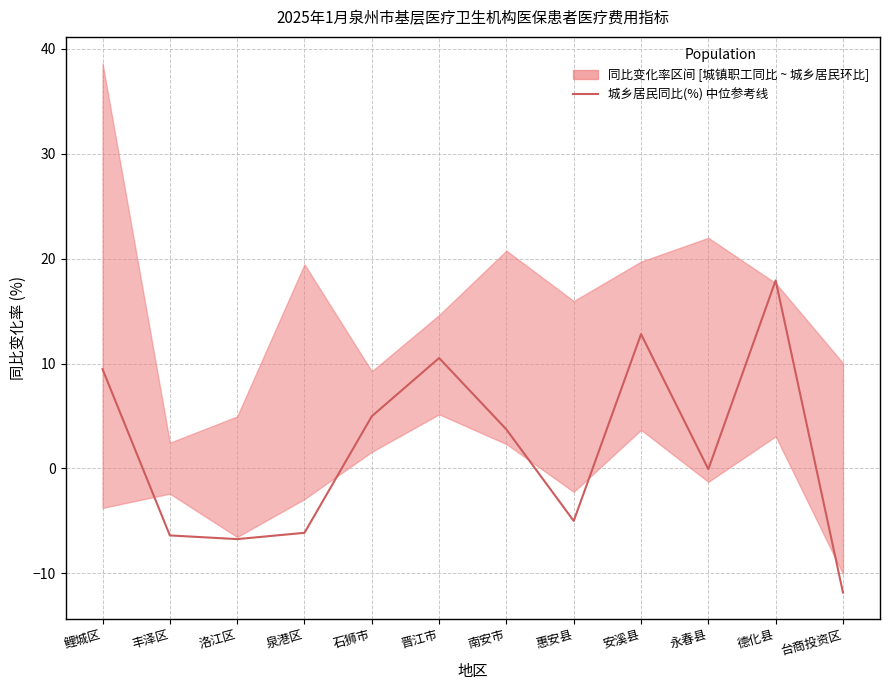

How many lines are shown in the chart?

1